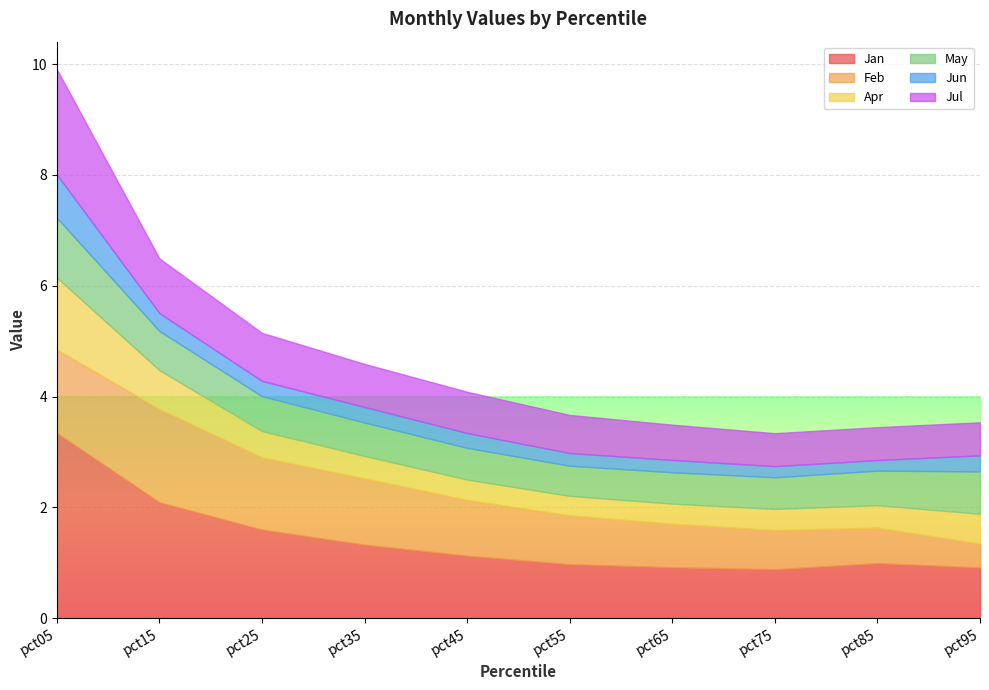

The May series shows 1.6 at pct05. True or false?

False